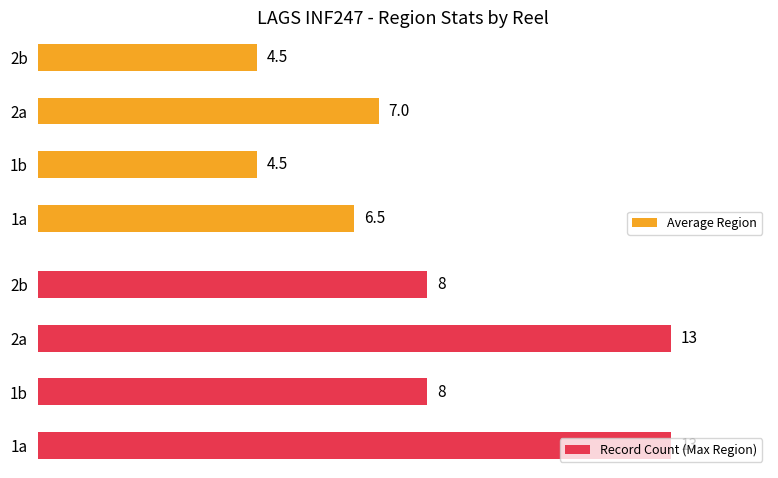

Rank the series by their maximum value, from lowest to highest.

Average Region, Record Count (Max Region)